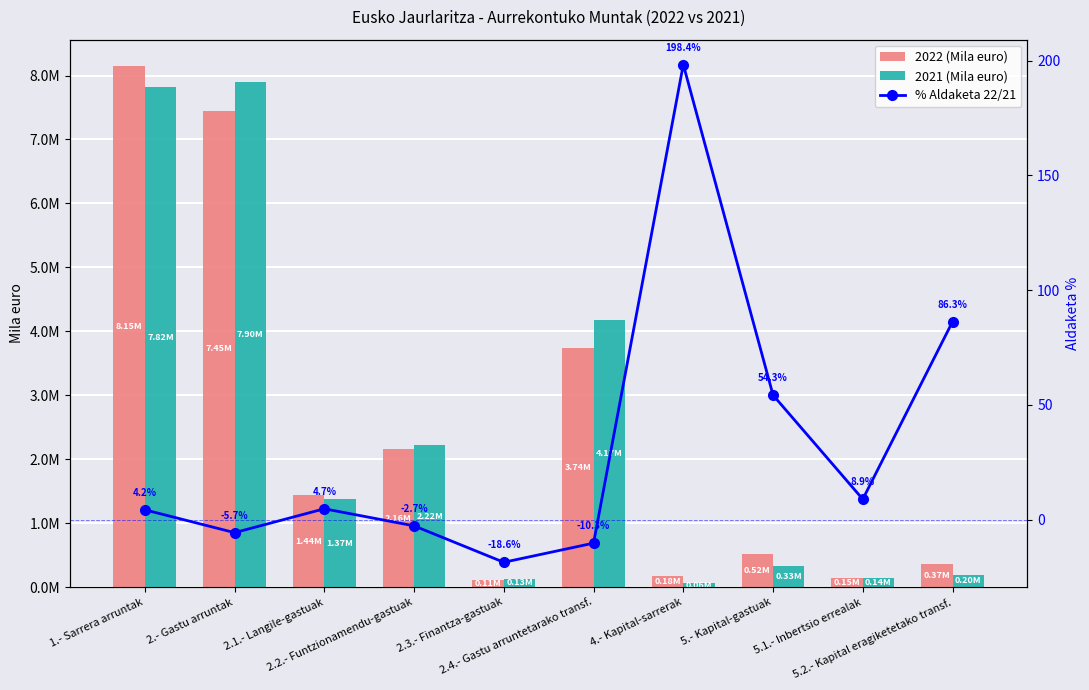

Where does the % Aldaketa 22/21 series first go above 4?

1.- Sarrera arruntak